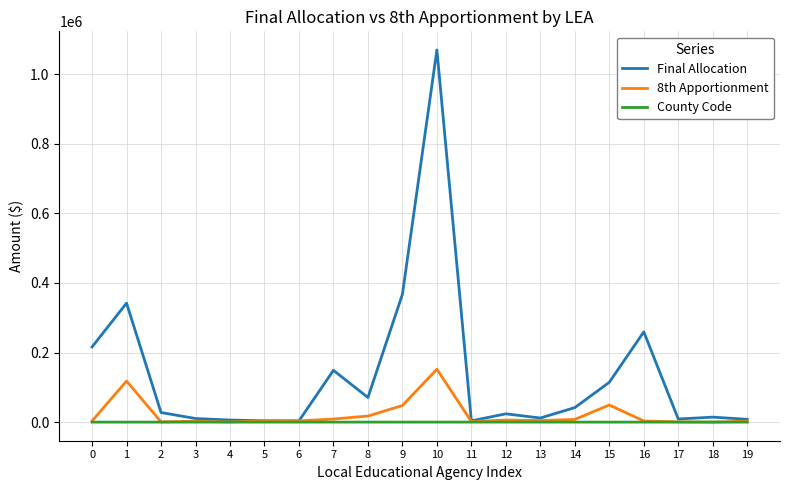

Rank the series by their maximum value, from lowest to highest.

County Code, 8th Apportionment, Final Allocation